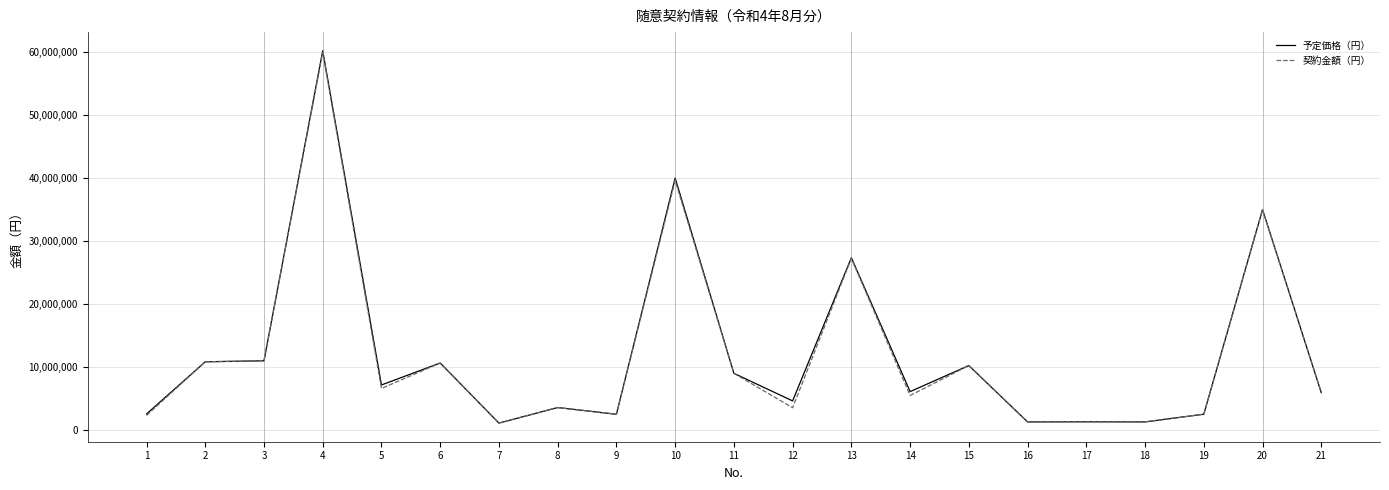

Which series has the widest spread of values?

予定価格（円）